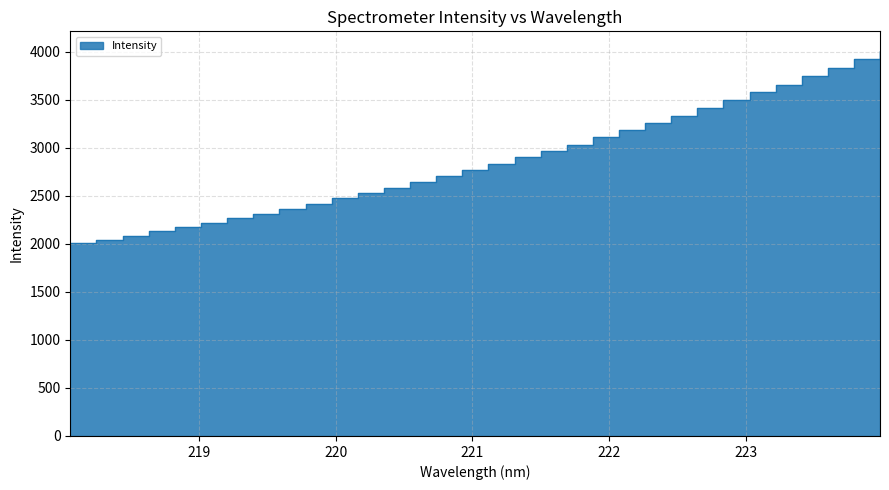

The value at 218.2508 is 2045.5. True or false?

True